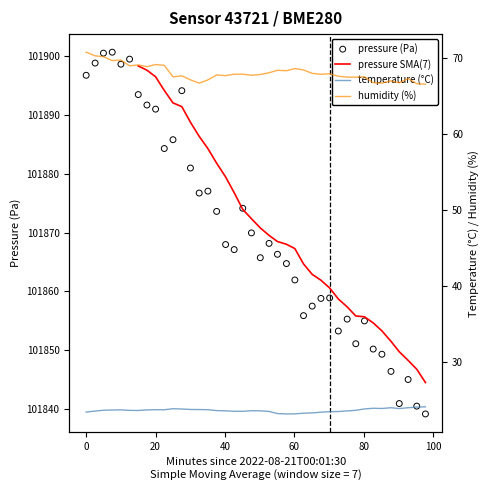

Which series has the largest total across all categories?

pressure